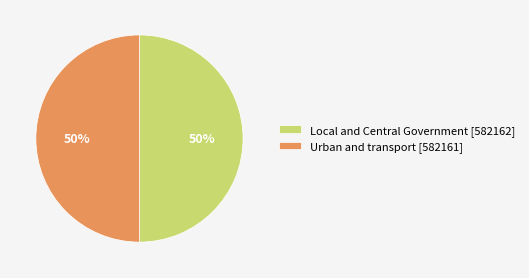

Count the number of slices in the pie.

2